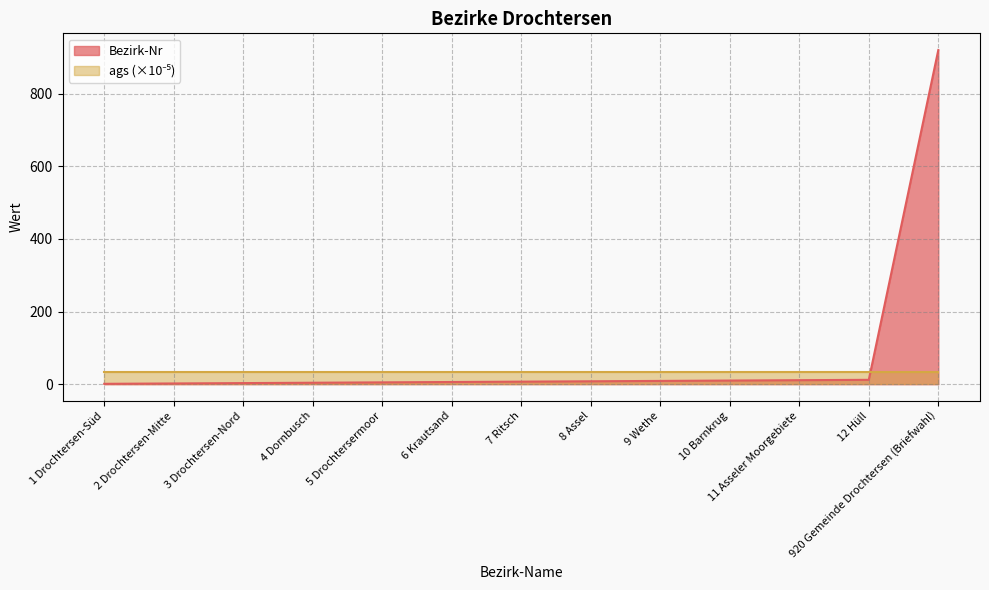

Reading left to right, what are all the values shown in this chart?

1 Drochtersen-Süd=1	2 Drochtersen-Mitte=2	3 Drochtersen-Nord=3	4 Dornbusch=4	5 Drochtersermoor=5	6 Krautsand=6	7 Ritsch=7	8 Assel=8	9 Wethe=9	10 Barnkrug=10	11 Asseler Moorgebiete=11	12 Hüll=12	920 Gemeinde Drochtersen (Briefwahl)=920